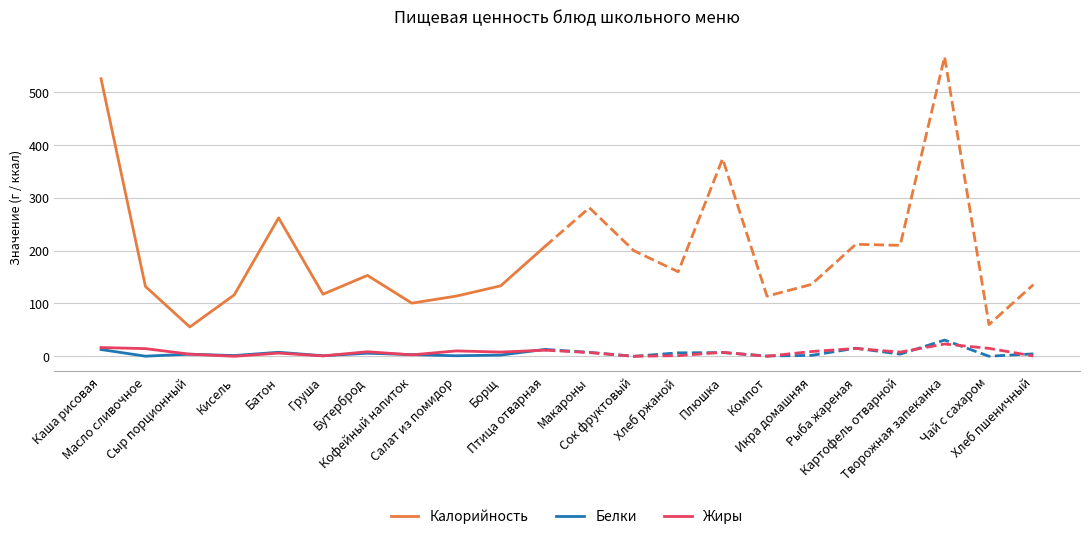

Which category has the lowest value in the Калорийность series?

Сыр порционный